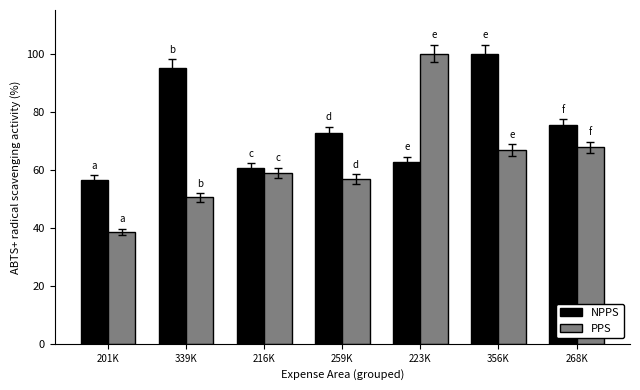

What is the minimum value shown in the chart?

38.5